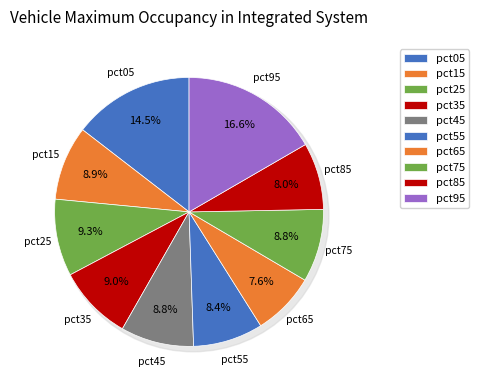

What is the total percentage of pct75 and pct95?

25.4%